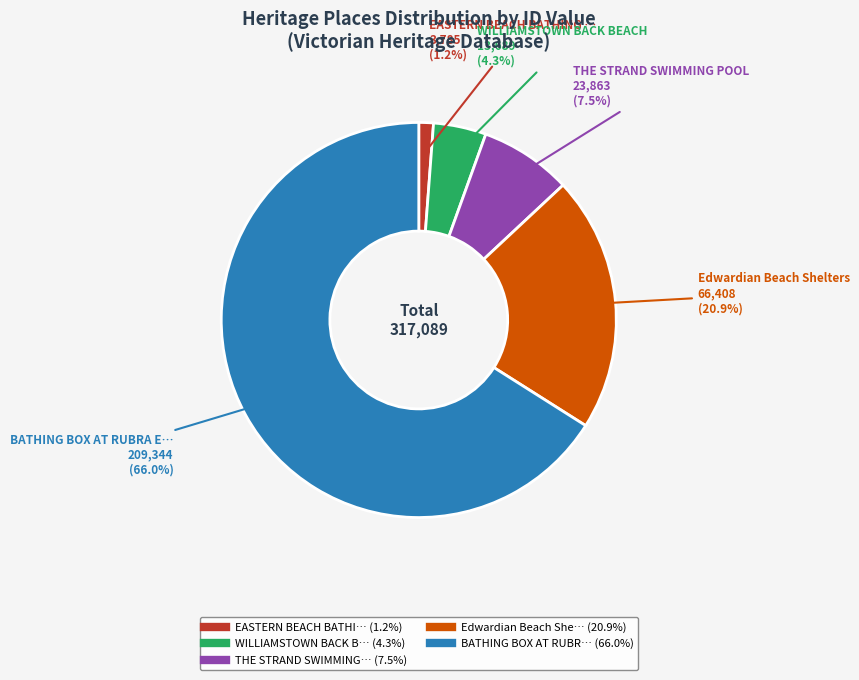

Is there any slice that represents more than half of the pie?

Yes